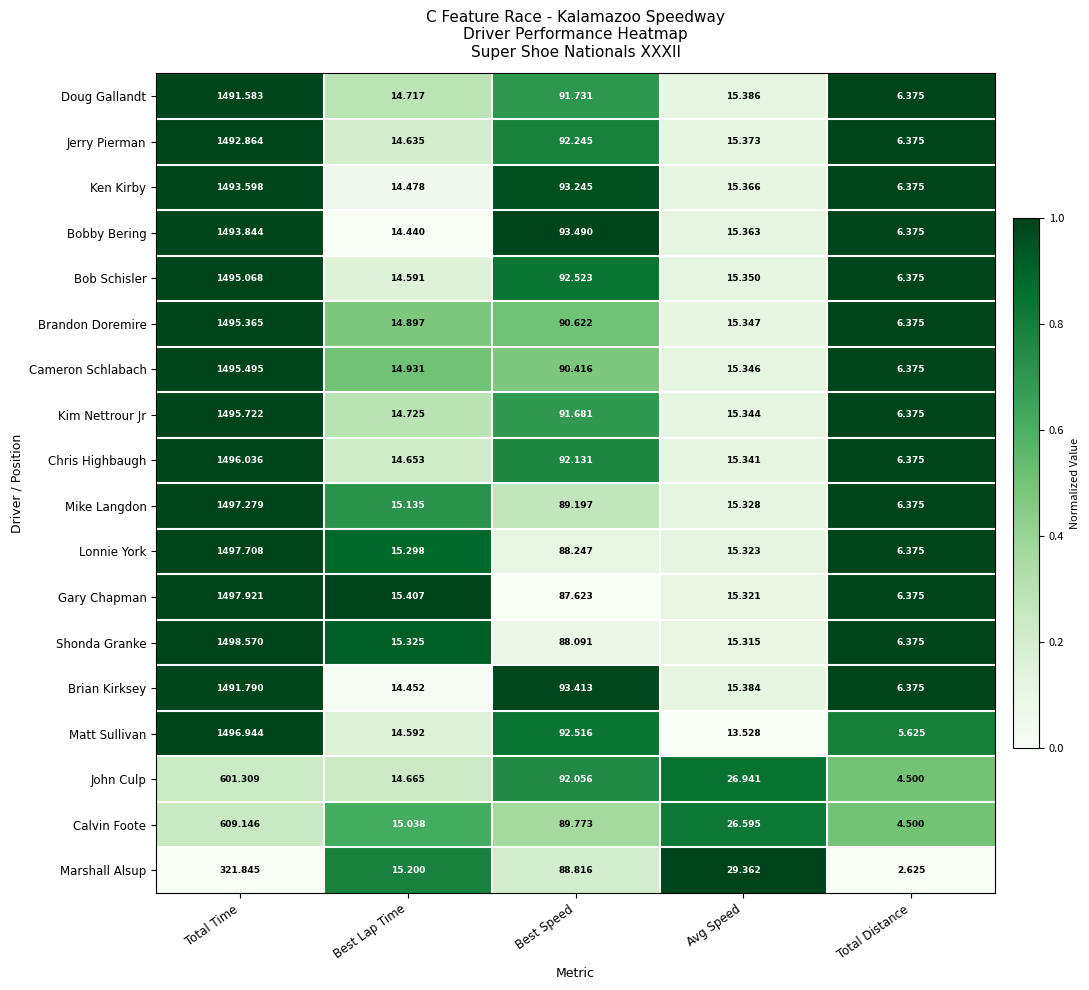

Count the number of data series in this chart.

18